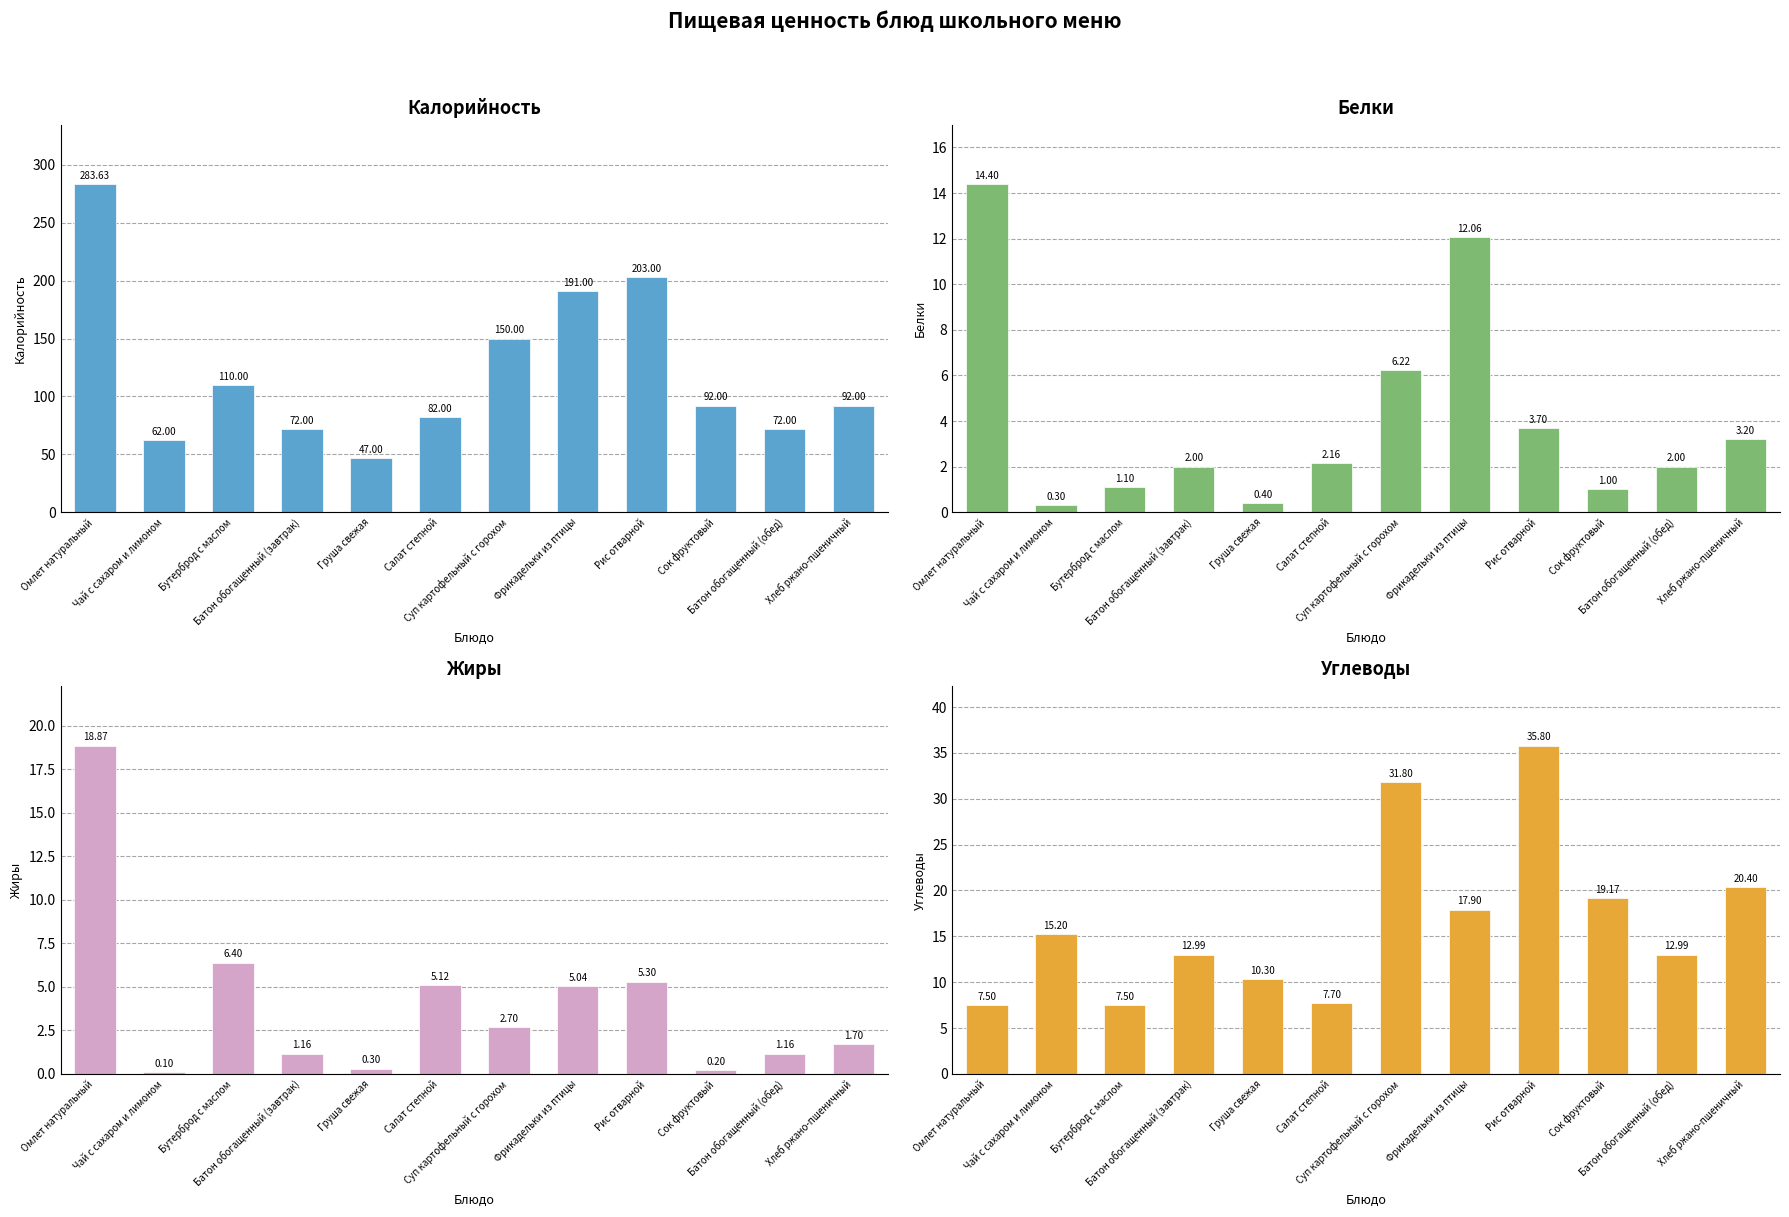

True or false: Жиры has a value of 1.2 at Батон обогащенный (завтрак).

True